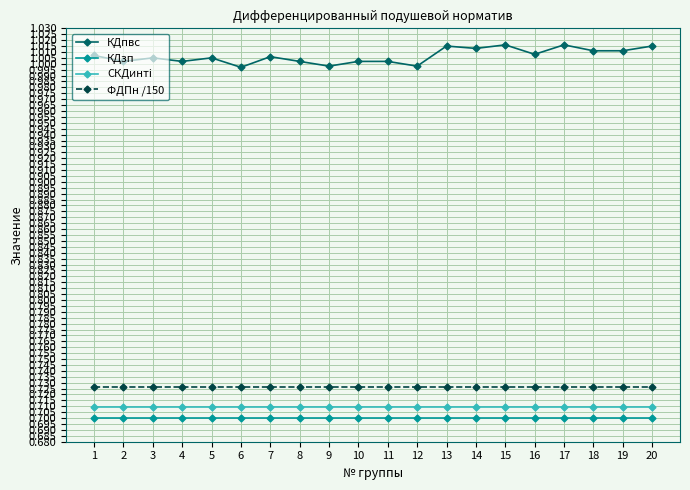

What is the spread (max minus min) of values at 10?

0.3